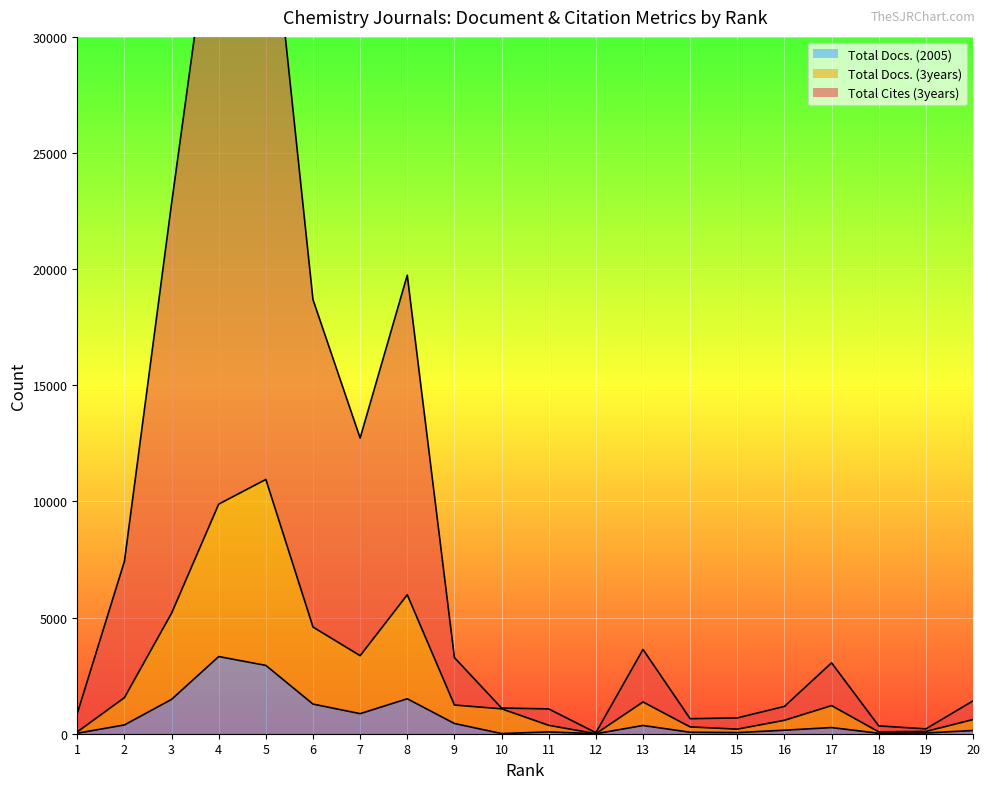

Which category has the lowest value across all series?

12